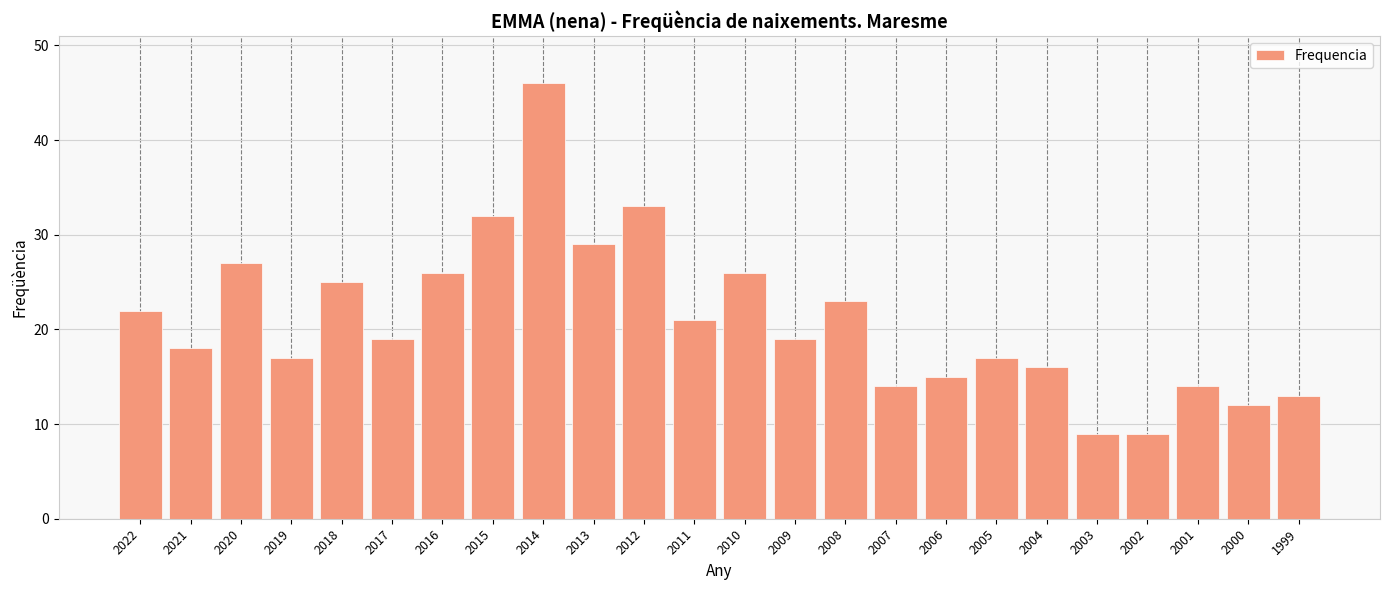

Reading left to right, what are all the values shown in this chart?

2022=22	2021=18	2020=27	2019=17	2018=25	2017=19	2016=26	2015=32	2014=46	2013=29	2012=33	2011=21	2010=26	2009=19	2008=23	2007=14	2006=15	2005=17	2004=16	2003=9	2002=9	2001=14	2000=12	1999=13